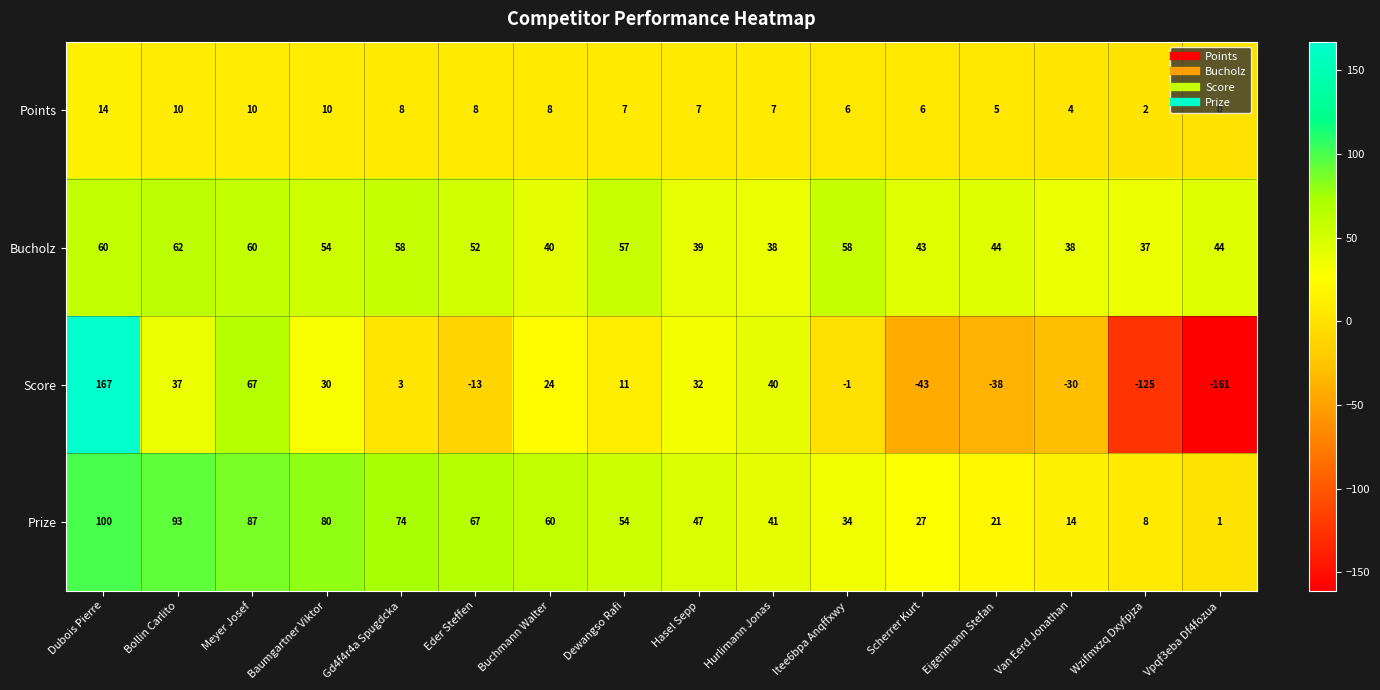

How many categories are shown in the chart?

16